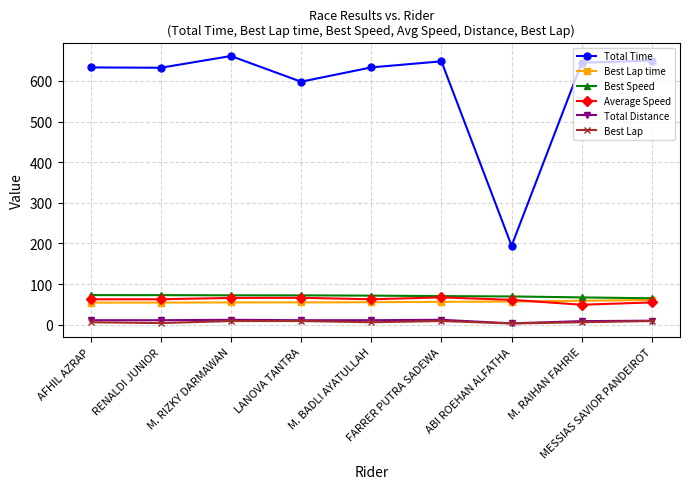

How many data points in Best Speed are less than 71?

4